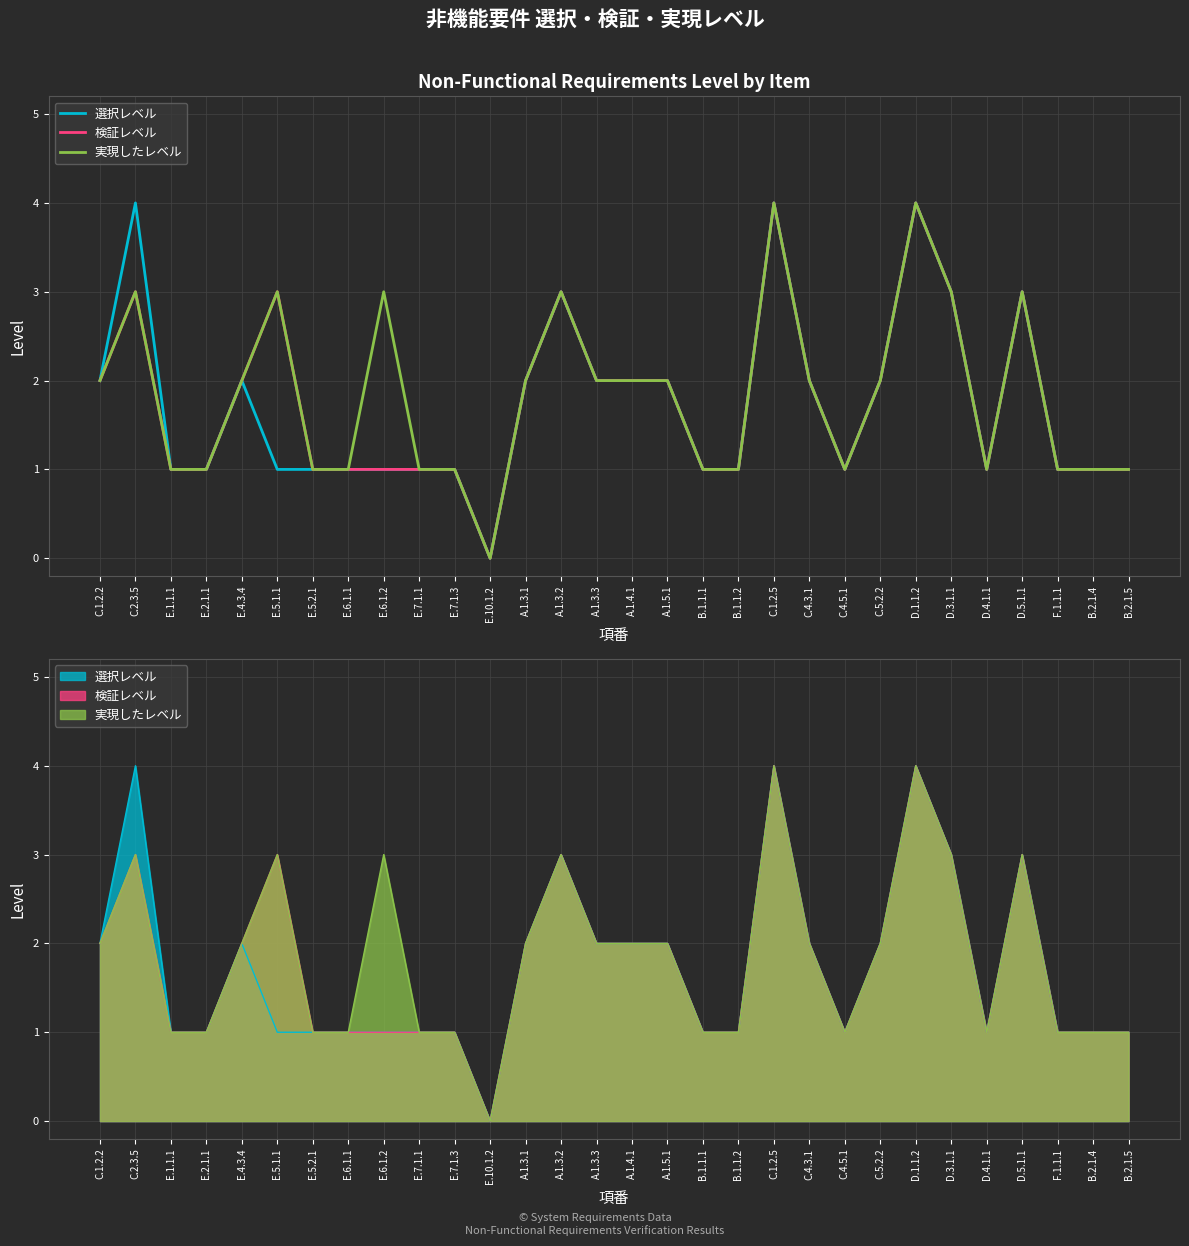

The 実現したレベル series shows 1 at C.5.2.2. True or false?

False